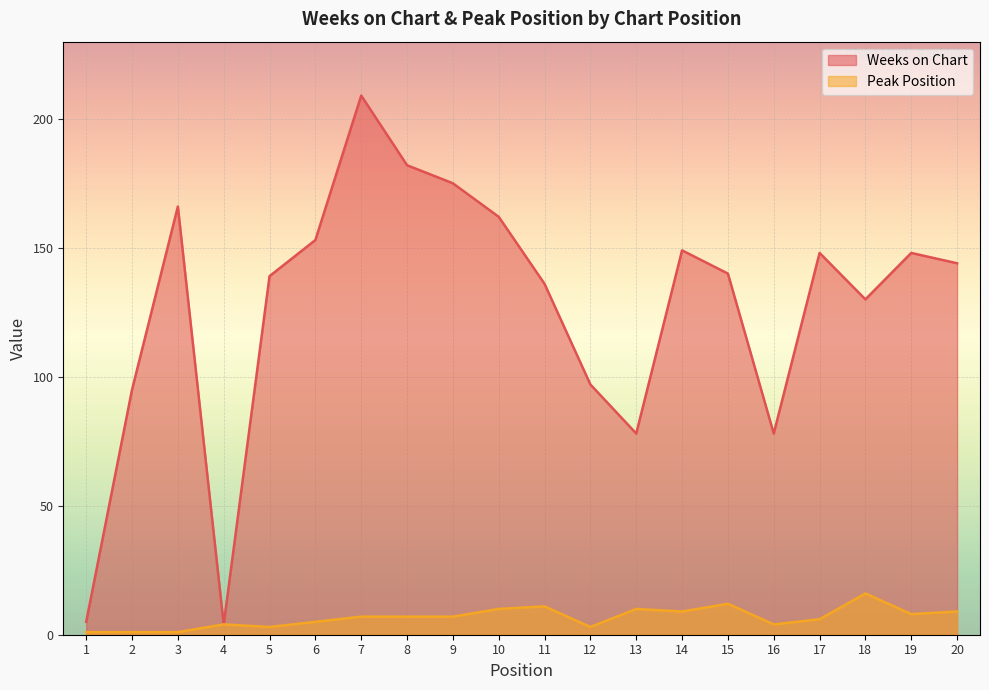

Between 12 and 8, which is larger?

8